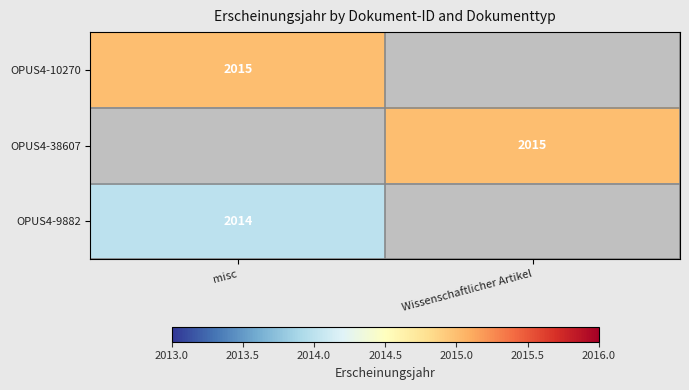

The OPUS4-9882 series shows 3205 at misc. True or false?

False